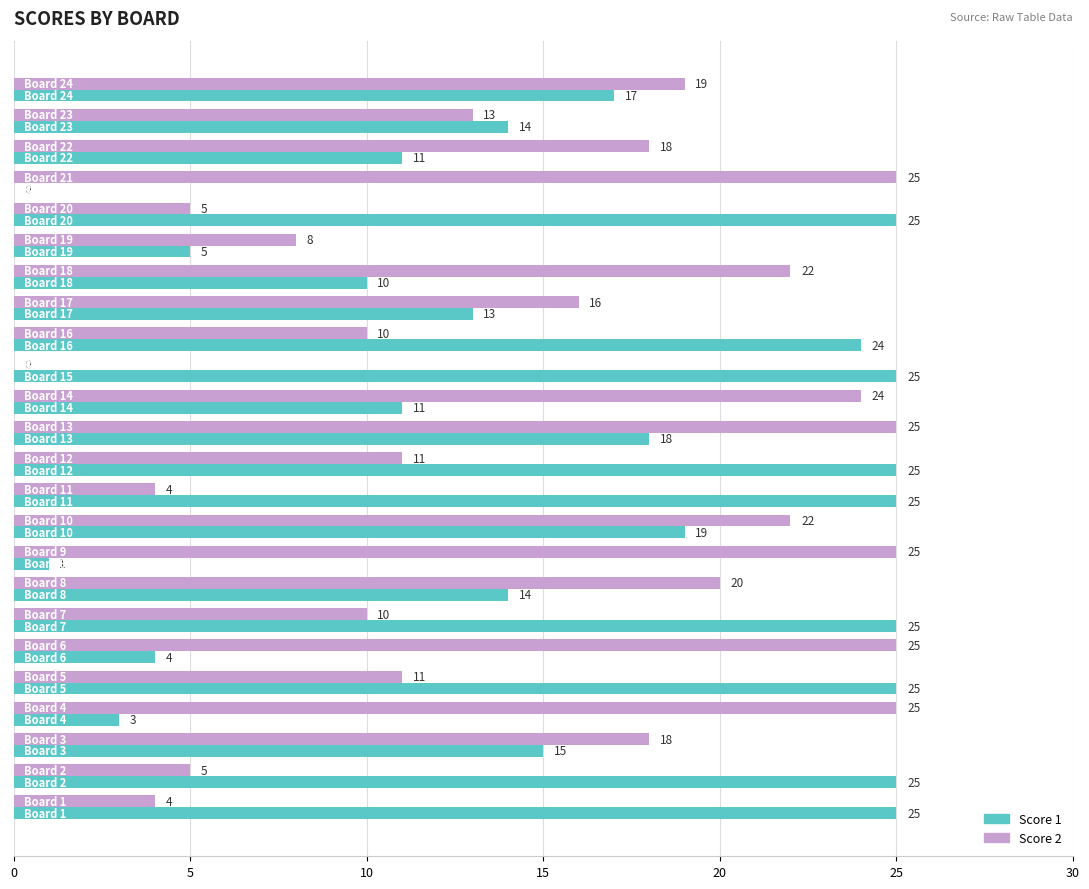

What is the sum of all Score 1 values?

379